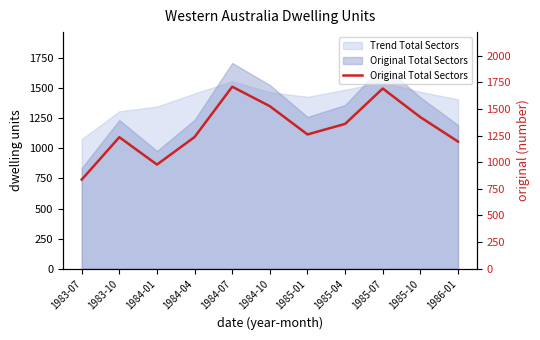

Reading left to right, list all the values displayed in this chart.

1983-07=837	1983-10=1235	1984-01=978	1984-04=1237	1984-07=1709	1984-10=1526	1985-01=1261	1985-04=1360	1985-07=1692	1985-10=1423	1986-01=1194